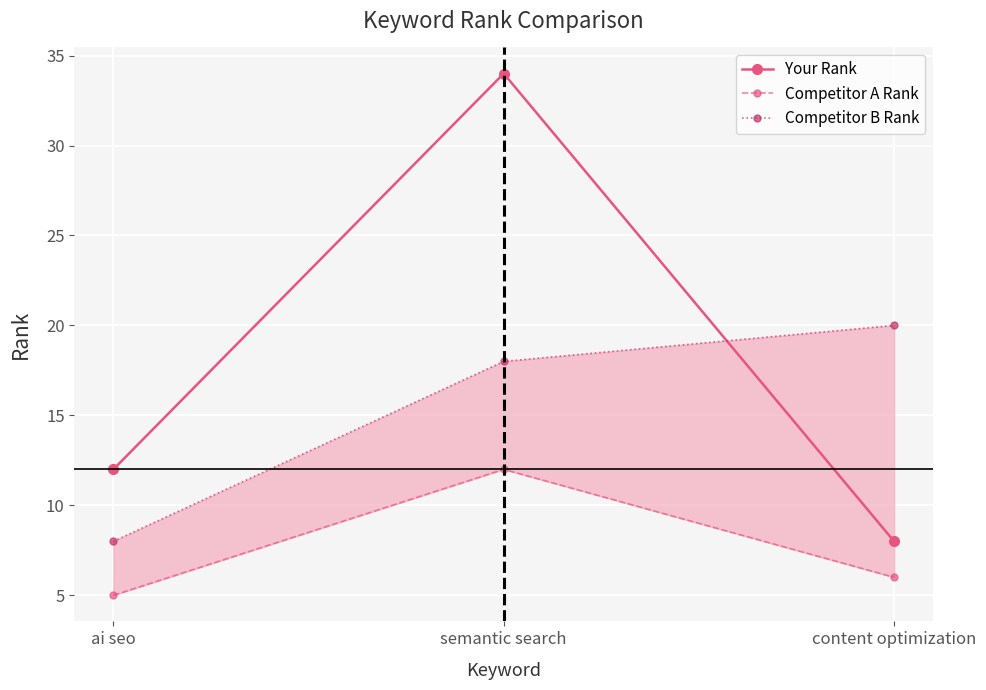

List the labels in order of Competitor A Rank value, largest first.

semantic search, content optimization, ai seo